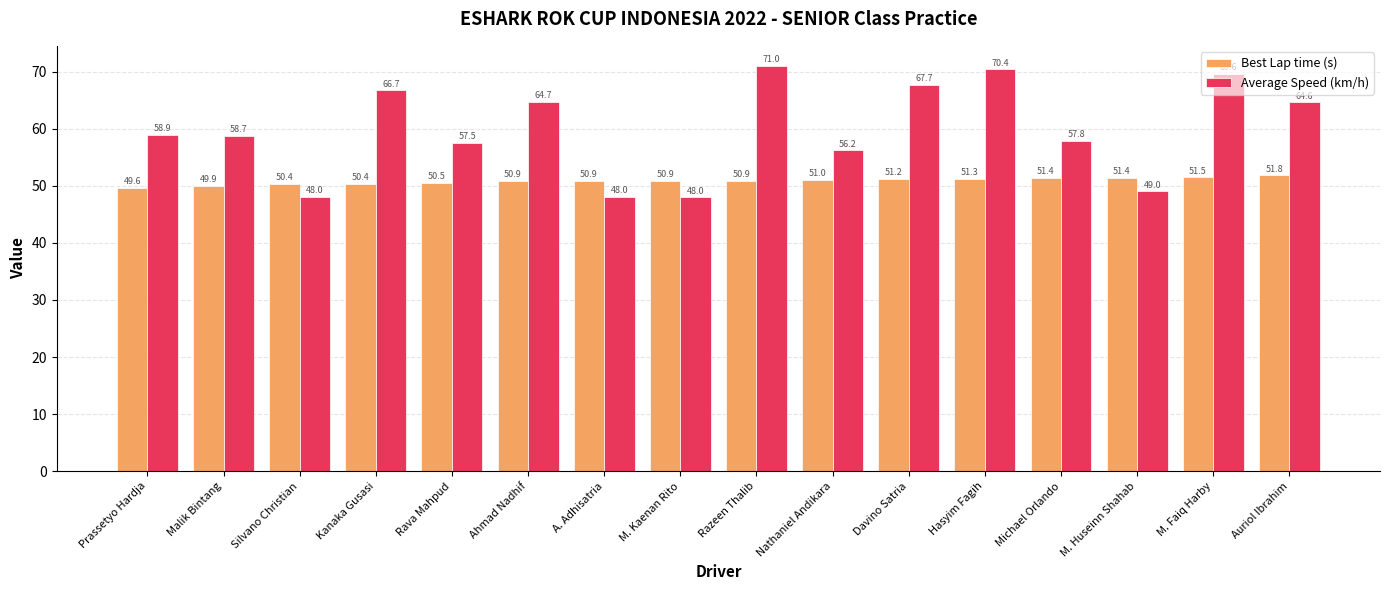

What is the minimum value shown in the chart?

48.0